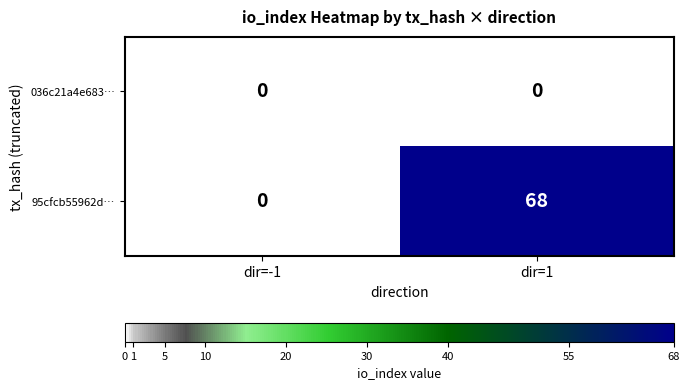

What is the spread (max minus min) of values at dir=1?

68